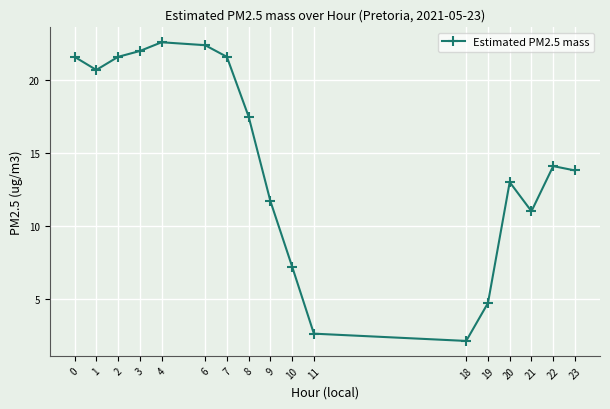

What is the ratio of the value at 20 to the value at 7?

0.6